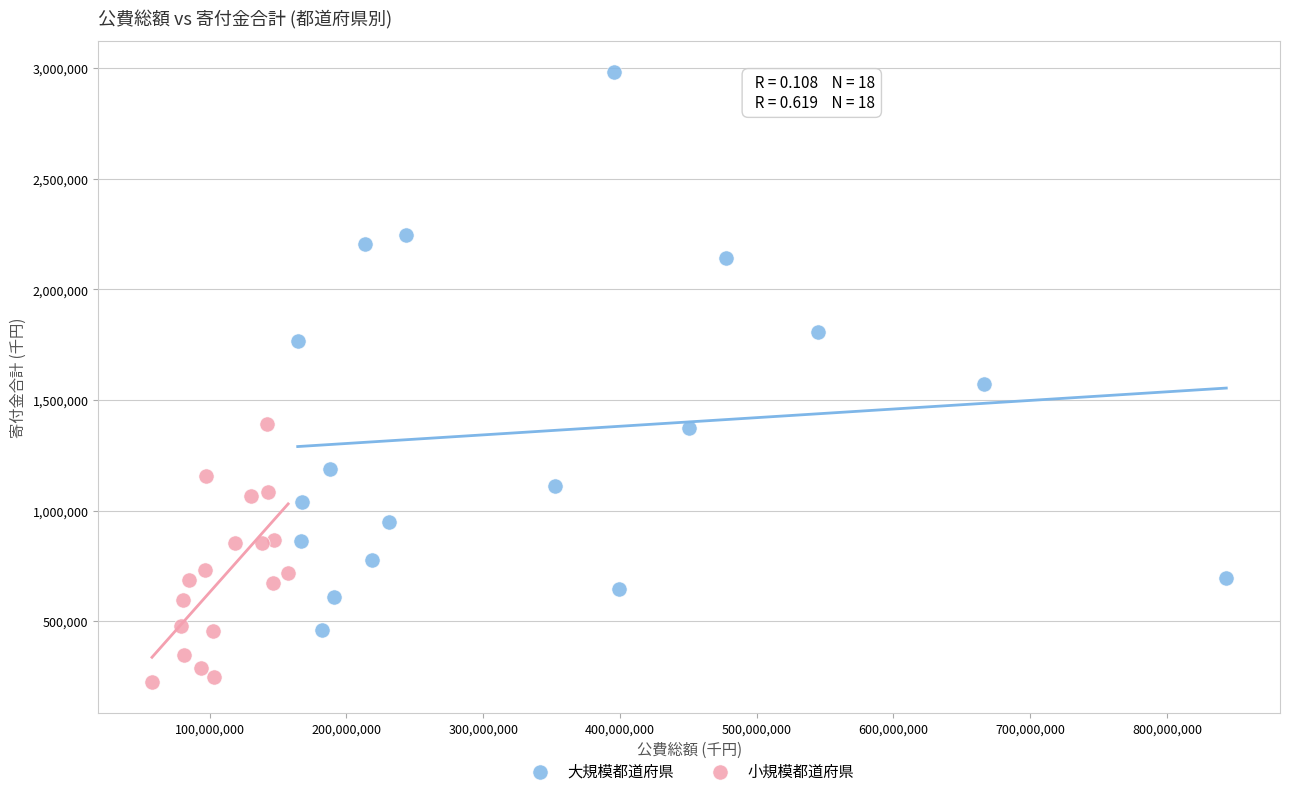

Which series contains the highest Y value?

大規模都道府県